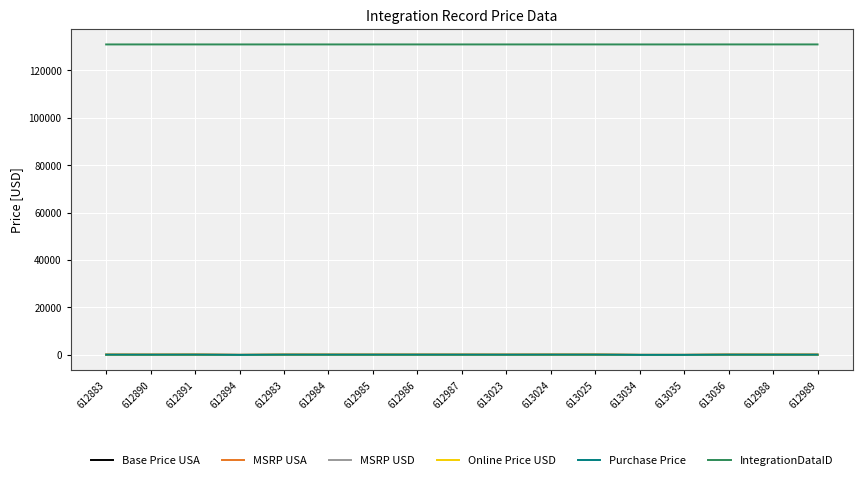

The MSRP USD series shows 77.0 at 612984. True or false?

True